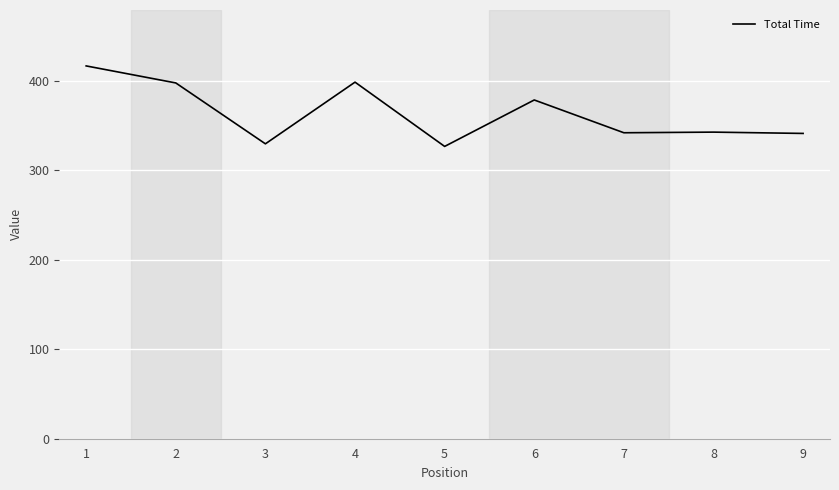

Is it true that the value at 6 is 378.3?

True